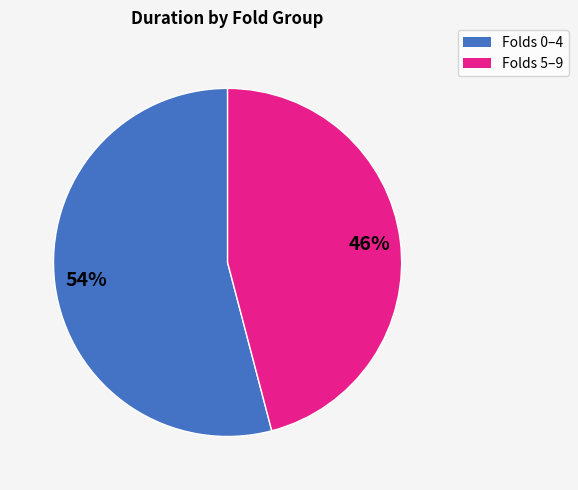

To the nearest percent, what is the average slice percentage?

50%